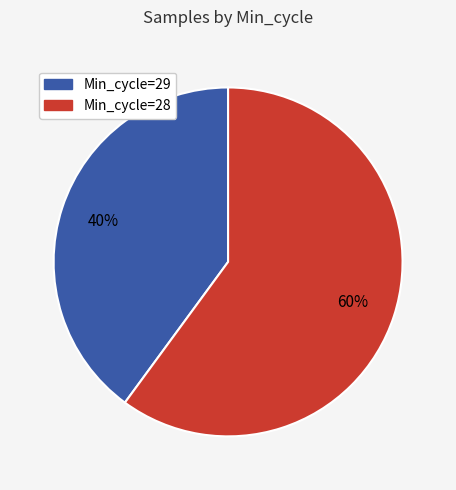

To the nearest percent, what is the average slice percentage?

50%